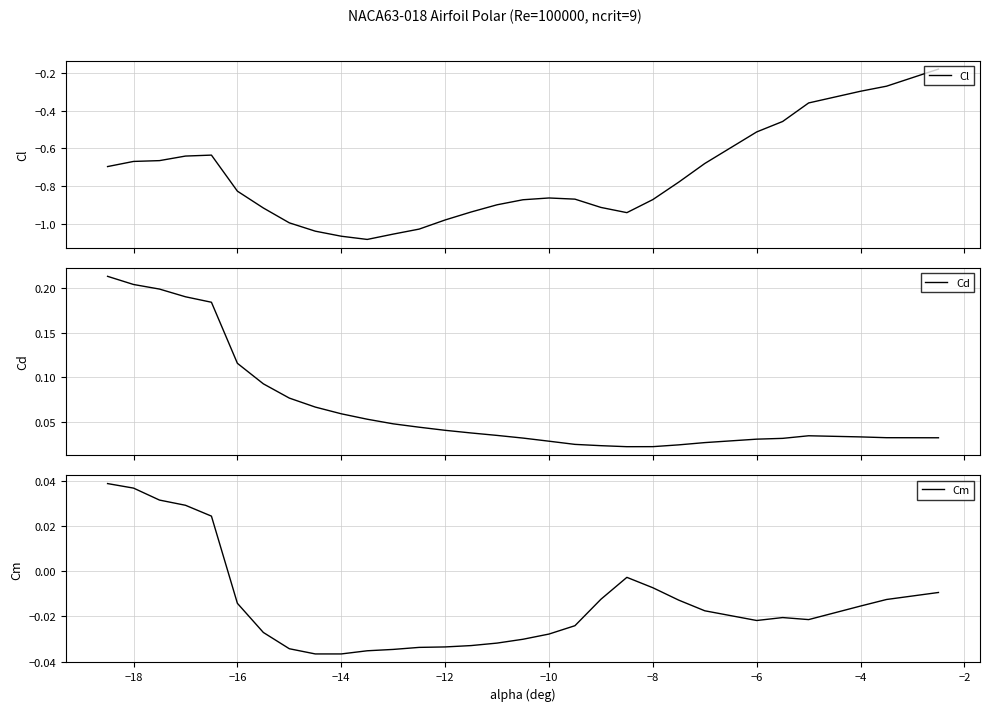

What is the minimum value shown in the chart?

-1.1